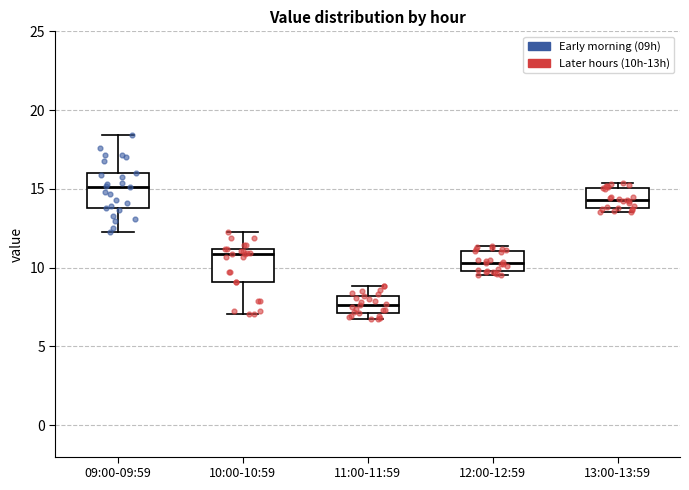

Reading left to right, read every box against the y-axis: the position of its median line, the range the box covers, and the ends of its whiskers. The values are not printed on the chart, so give them approximately, as read against the axis.

09:00-09:59: median 15.0, box 14.0 to 16.0, whiskers 12.0 to 18.5
10:00-10:59: median 11.0 (just below the box's upper edge), box 9.0 to 11.0, whiskers 7.0 to 12.0
11:00-11:59: median 7.5, box 7.0 to 8.0, whiskers 7.0 (just below the box's lower edge) to 9.0
12:00-12:59: median 10.5, box 10.0 to 11.0, whiskers 9.5 to 11.5
13:00-13:59: median 14.5, box 14.0 to 15.0, whiskers 13.5 to 15.5